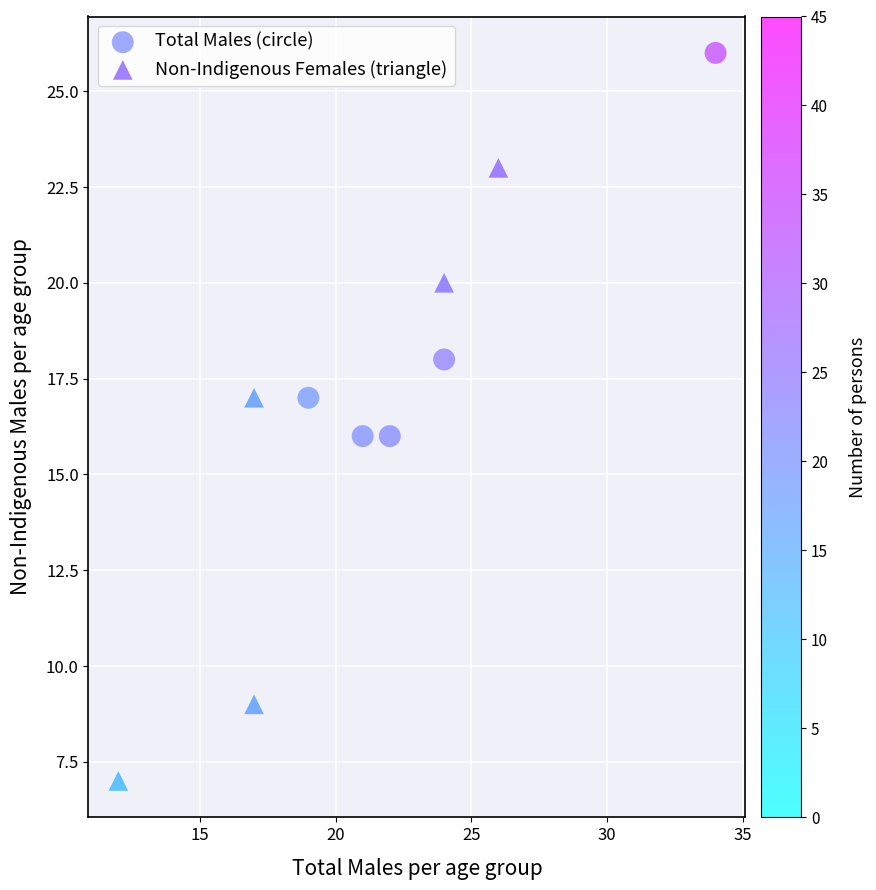

What are all the series names shown in the legend?

Total Males (circle), Non-Indigenous Females (triangle)